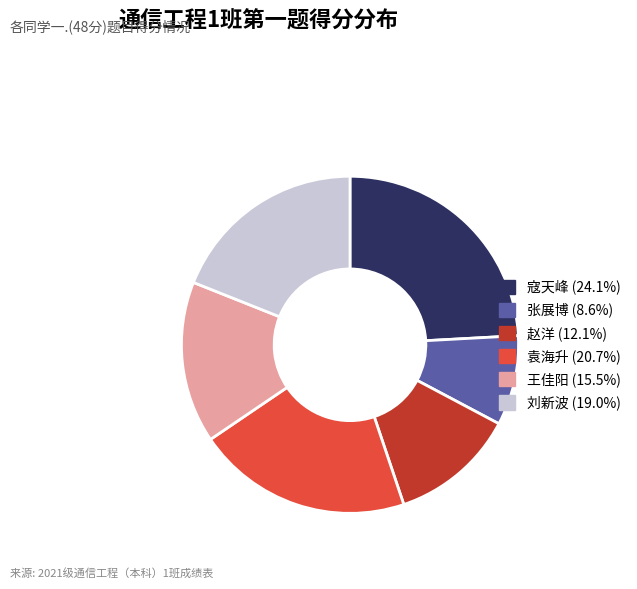

Is there any slice that represents more than half of the pie?

No